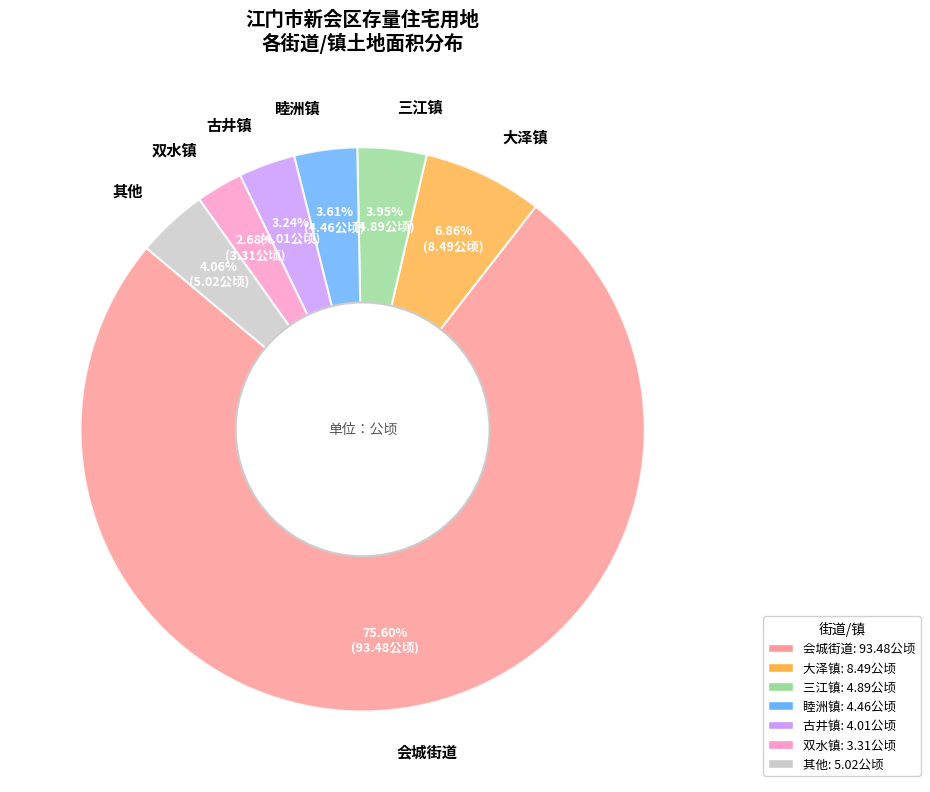

Do 其他 and 古井镇 together represent more than half of the pie?

No